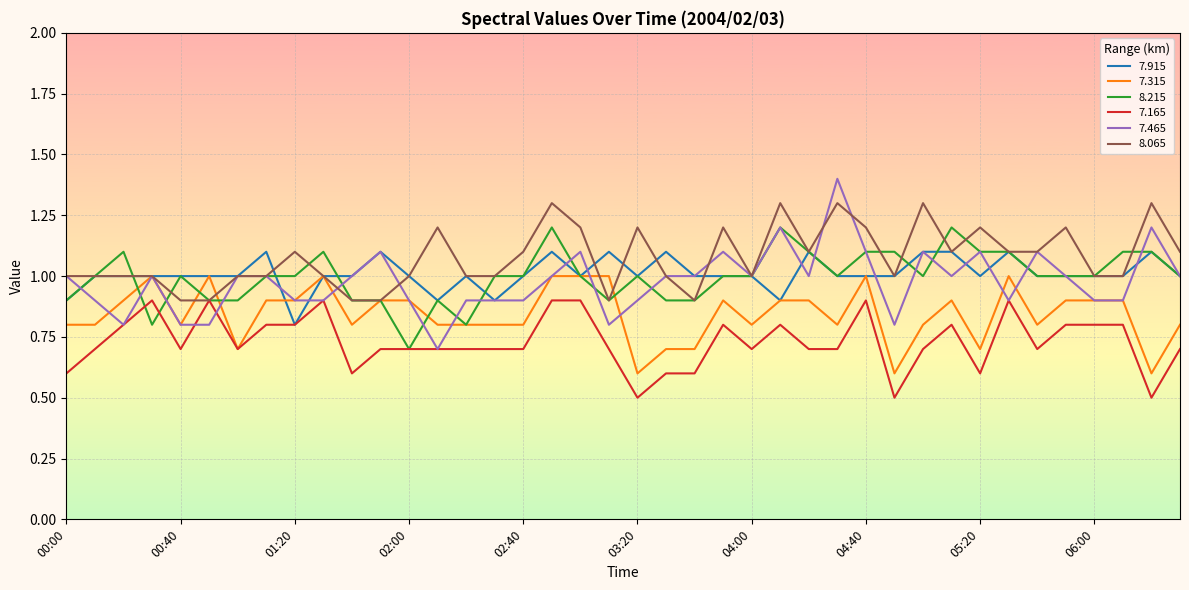

What is the minimum value shown in the chart?

0.5